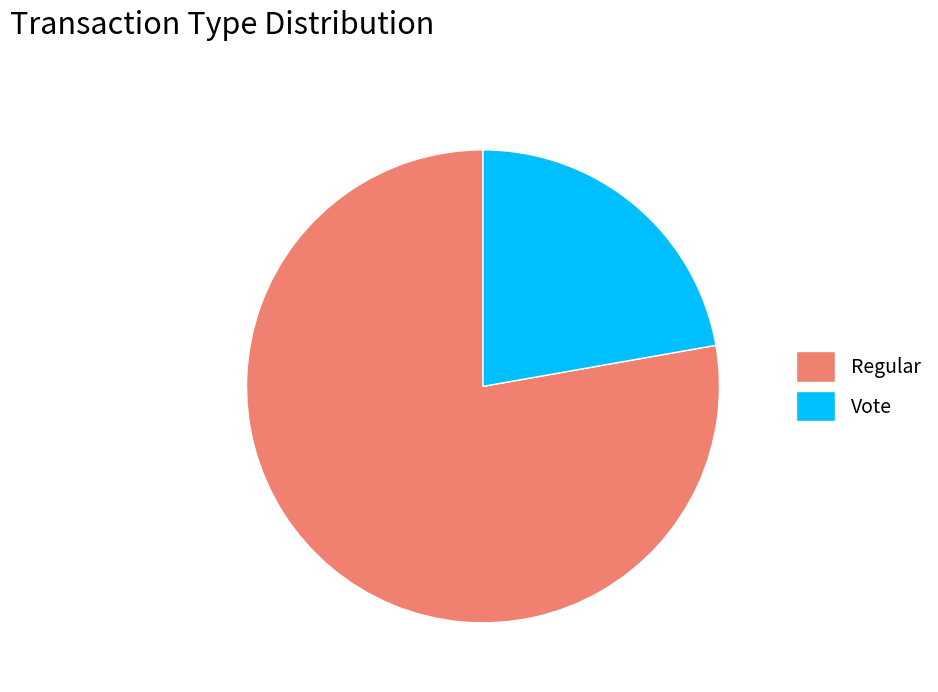

Which has a higher value, Vote or Regular?

Regular